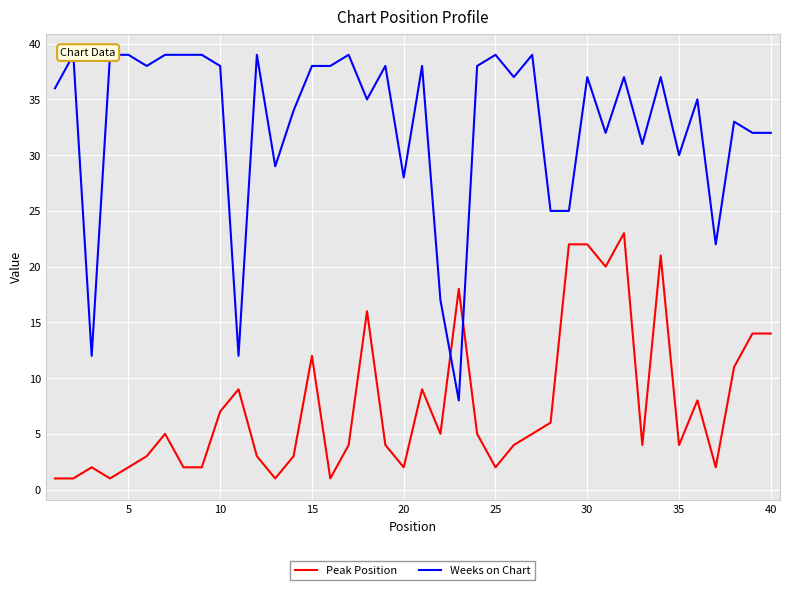

Rank the series by their average value, from lowest to highest.

Peak Position, Weeks on Chart